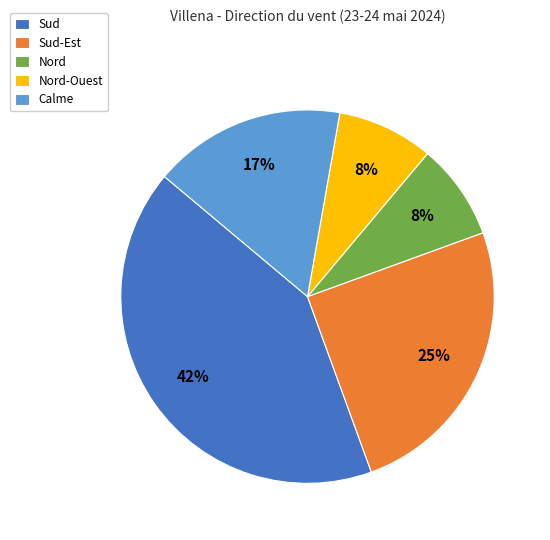

How many segments does this pie chart have?

5